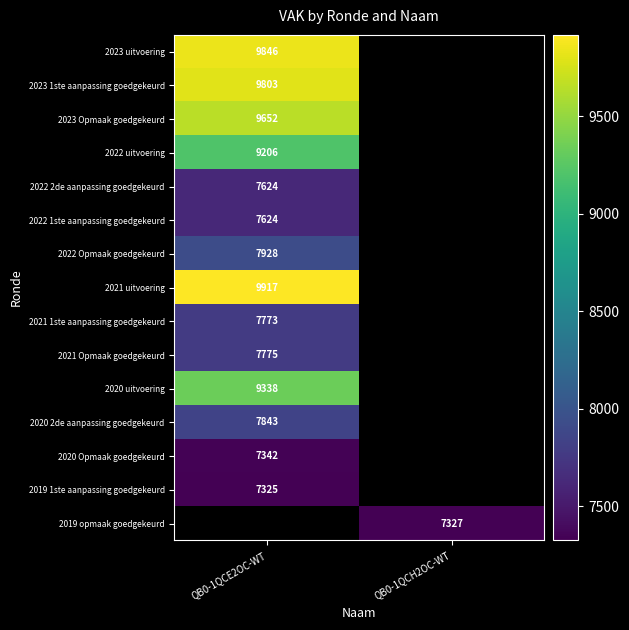

True or false: 2021 uitvoering has a value of 9917 at QB0-1QCE2OC-WT.

True